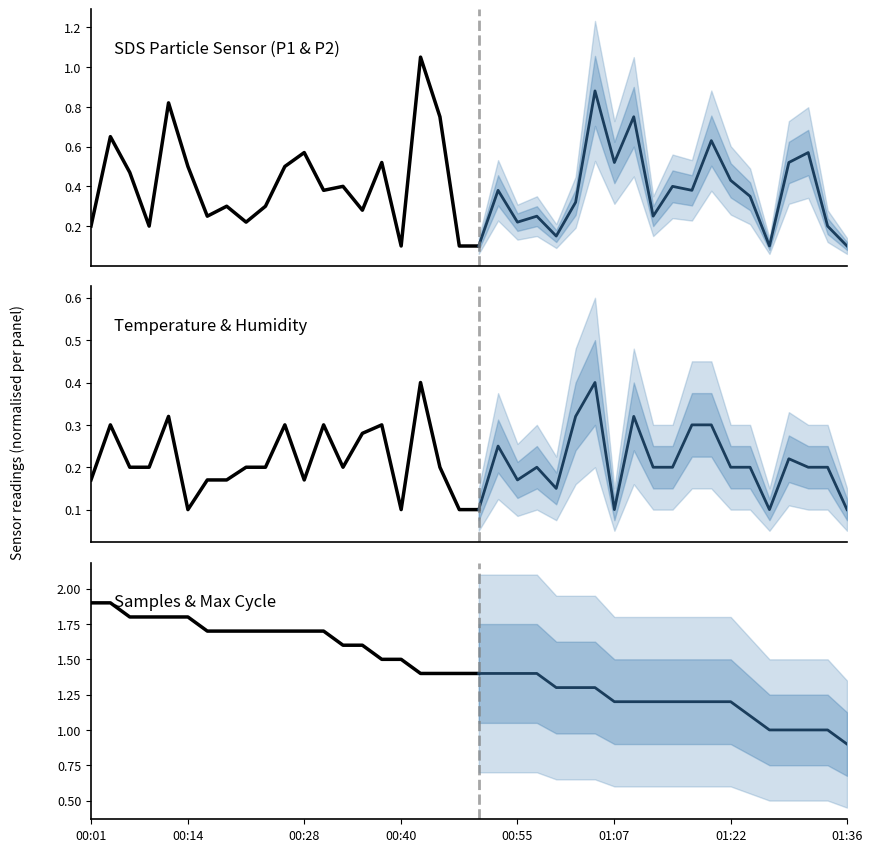

What is the difference between the highest and lowest values at 17?

1.0